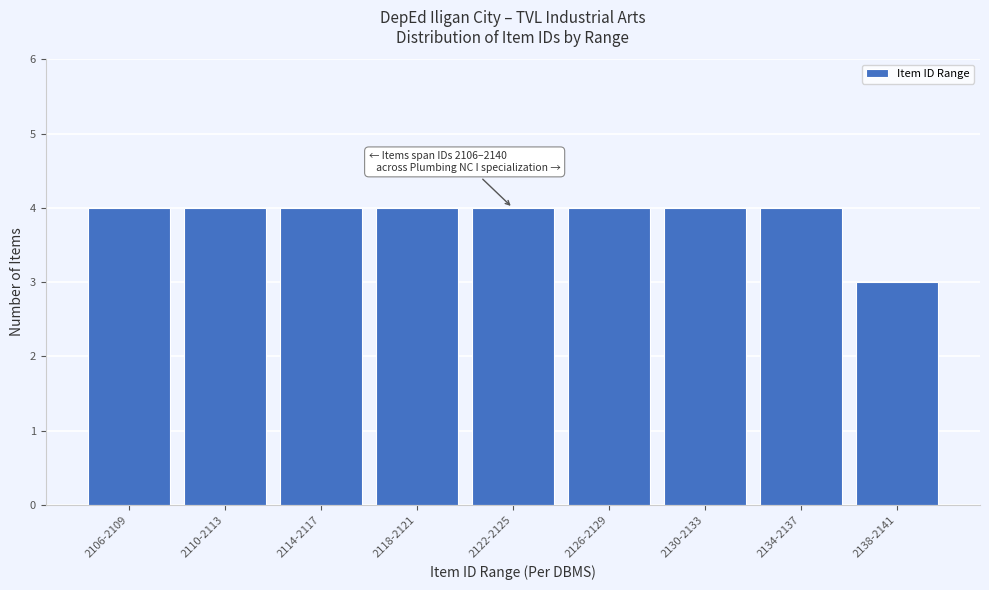

Reading right to left, what are all the values shown in this chart?

3	4	4	4	4	4	4	4	4